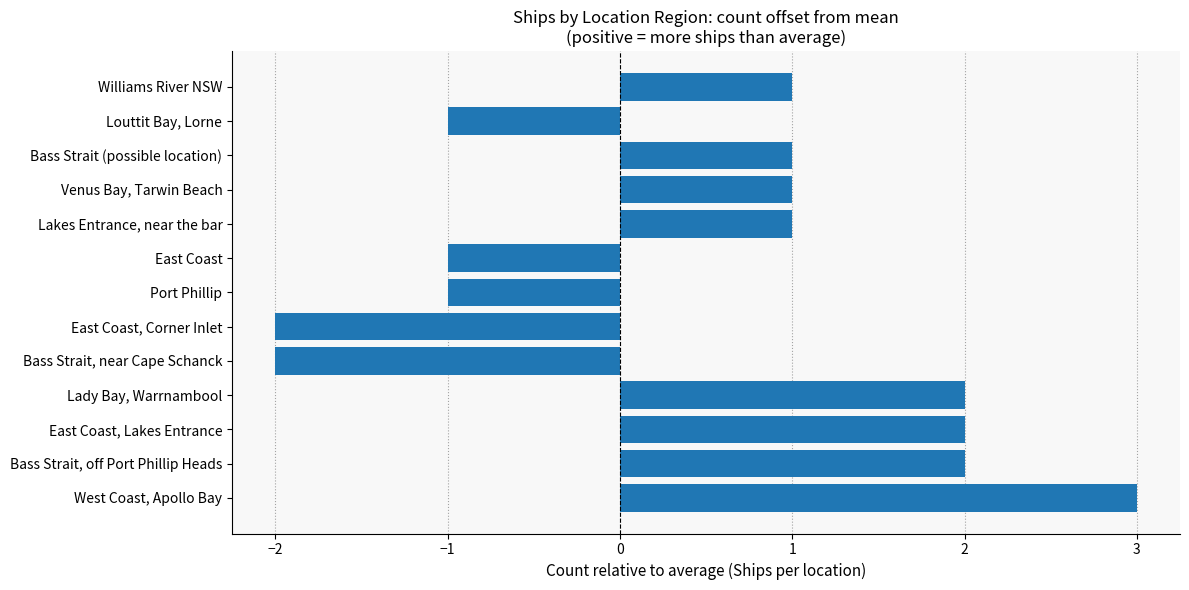

Is it true that the value at Lakes Entrance, near the bar is 1?

True